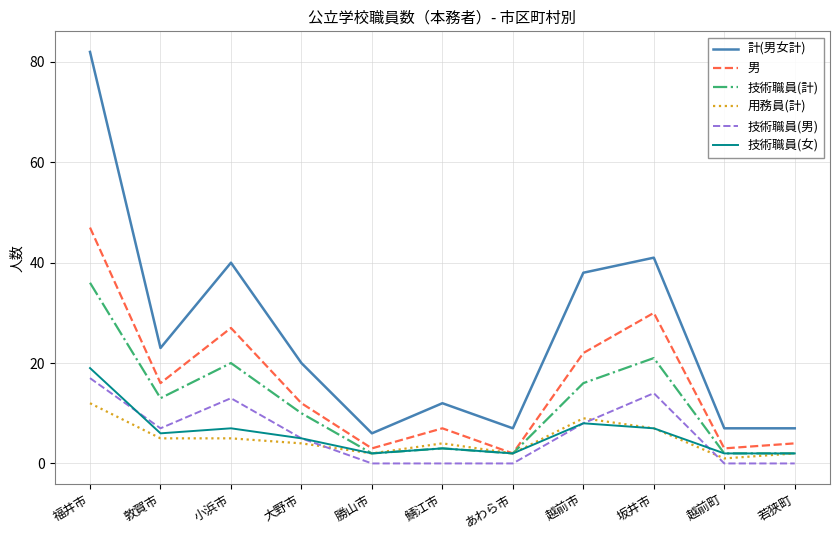

What is the spread (max minus min) of values at 敦賀市?

18